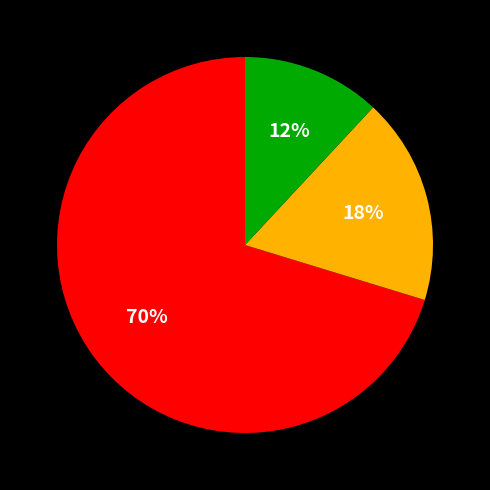

To the nearest percent, what is the average slice percentage?

33%